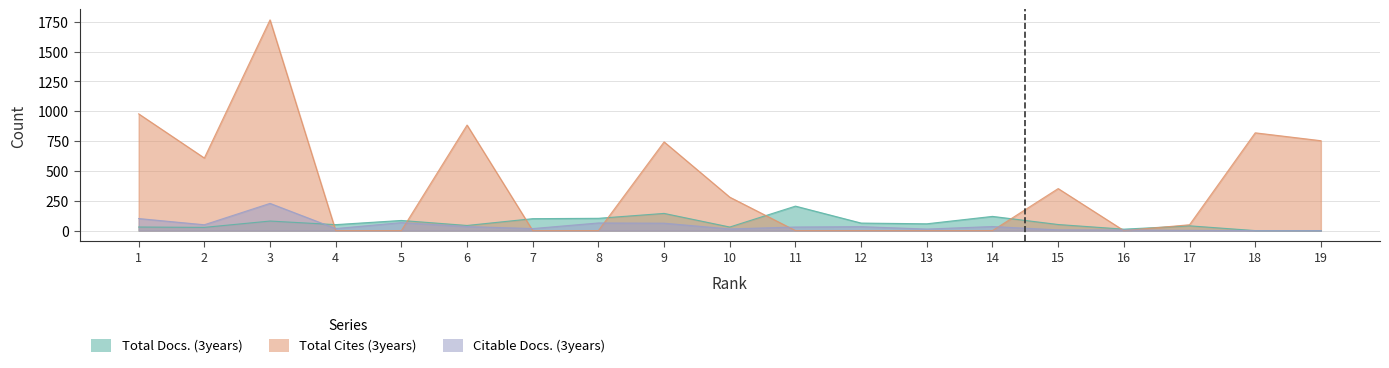

The value of Total Docs. (3years) at 12 is 94. True or false?

False